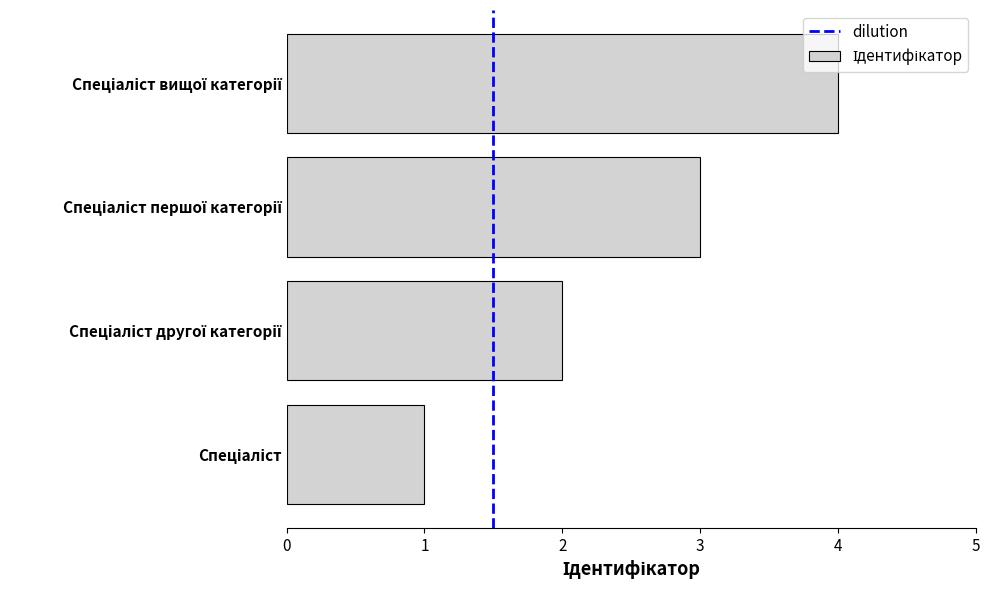

Does the chart contain any negative values?

No